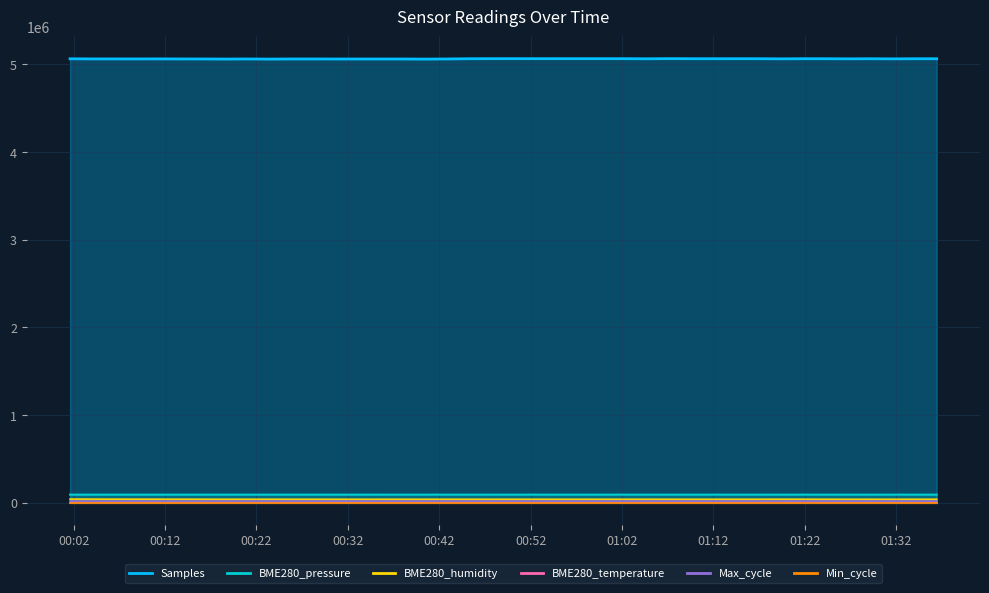

What position from the left is 2023/12/21 00:42:51?

18